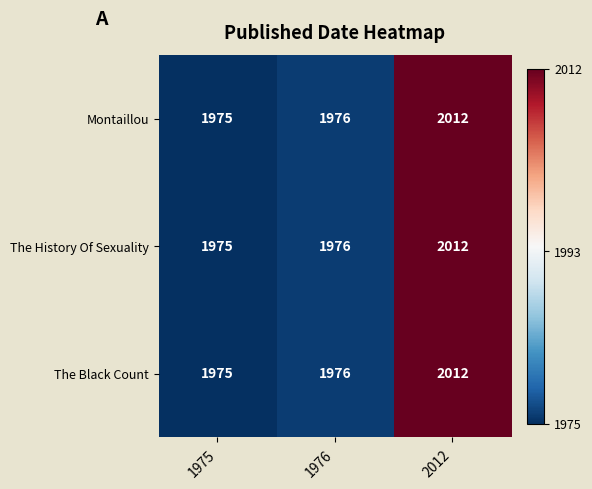

What is the total value across all series at 2012?

6036